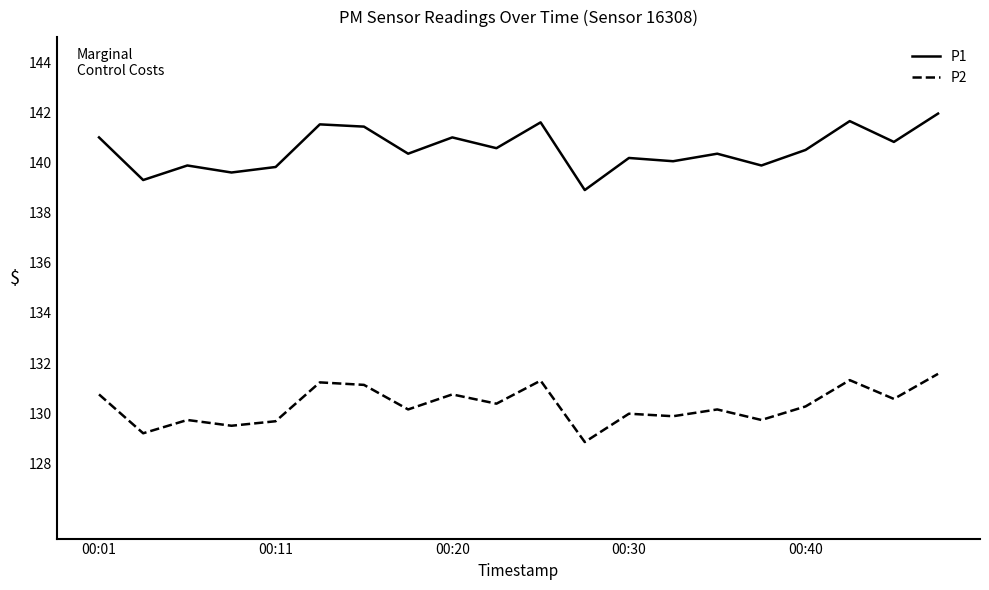

Which series has the widest spread of values?

P1